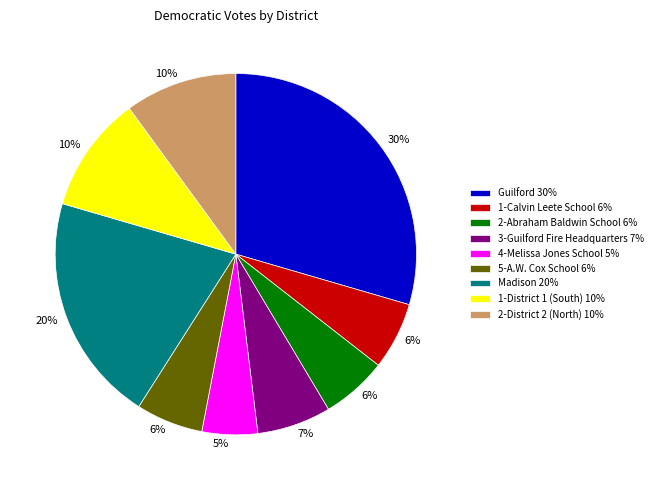

Does 2-Abraham Baldwin School 6% account for over 50% of the chart?

No